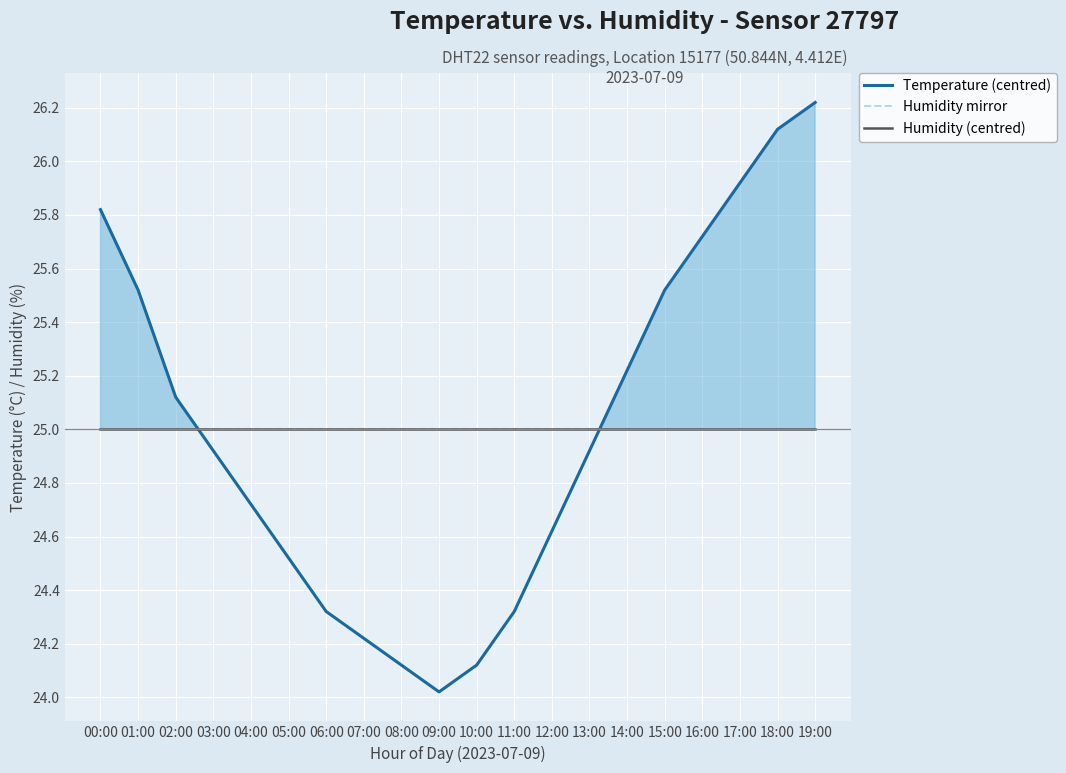

Which category has the lowest value in the Temperature (centred) series?

09:00